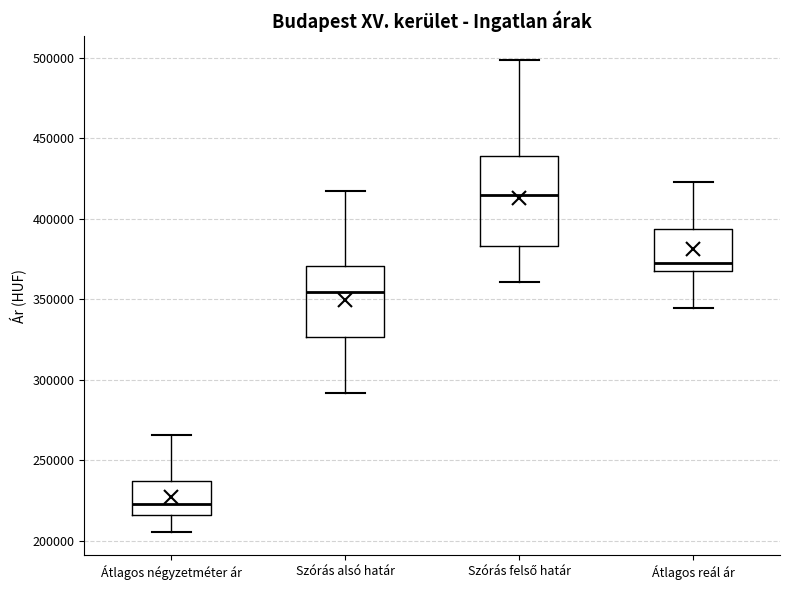

Reading left to right, read every box against the y-axis: the position of its median line, the range the box covers, and the ends of its whiskers. The values are not printed on the chart, so give them approximately, as read against the axis.

Átlagos négyzetméter ár: median 225000, box 215000 to 235000, whiskers 205000 to 265000
Szórás alsó határ: median 355000, box 325000 to 370000, whiskers 290000 to 415000
Szórás felső határ: median 415000, box 385000 to 440000, whiskers 360000 to 500000
Átlagos reál ár: median 375000, box 370000 to 395000, whiskers 345000 to 425000